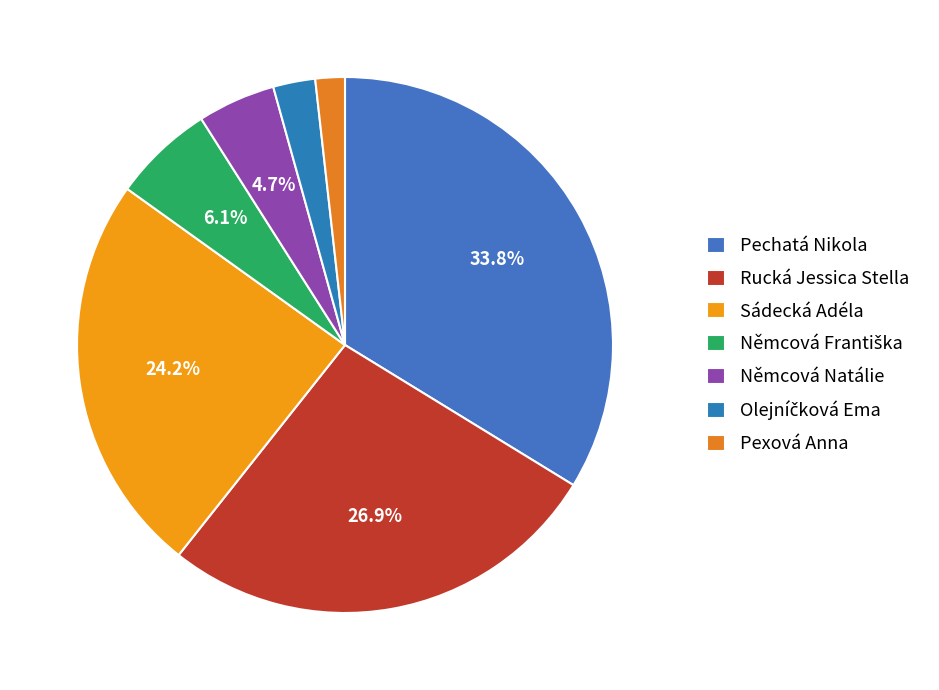

Is there a majority slice in this chart?

No